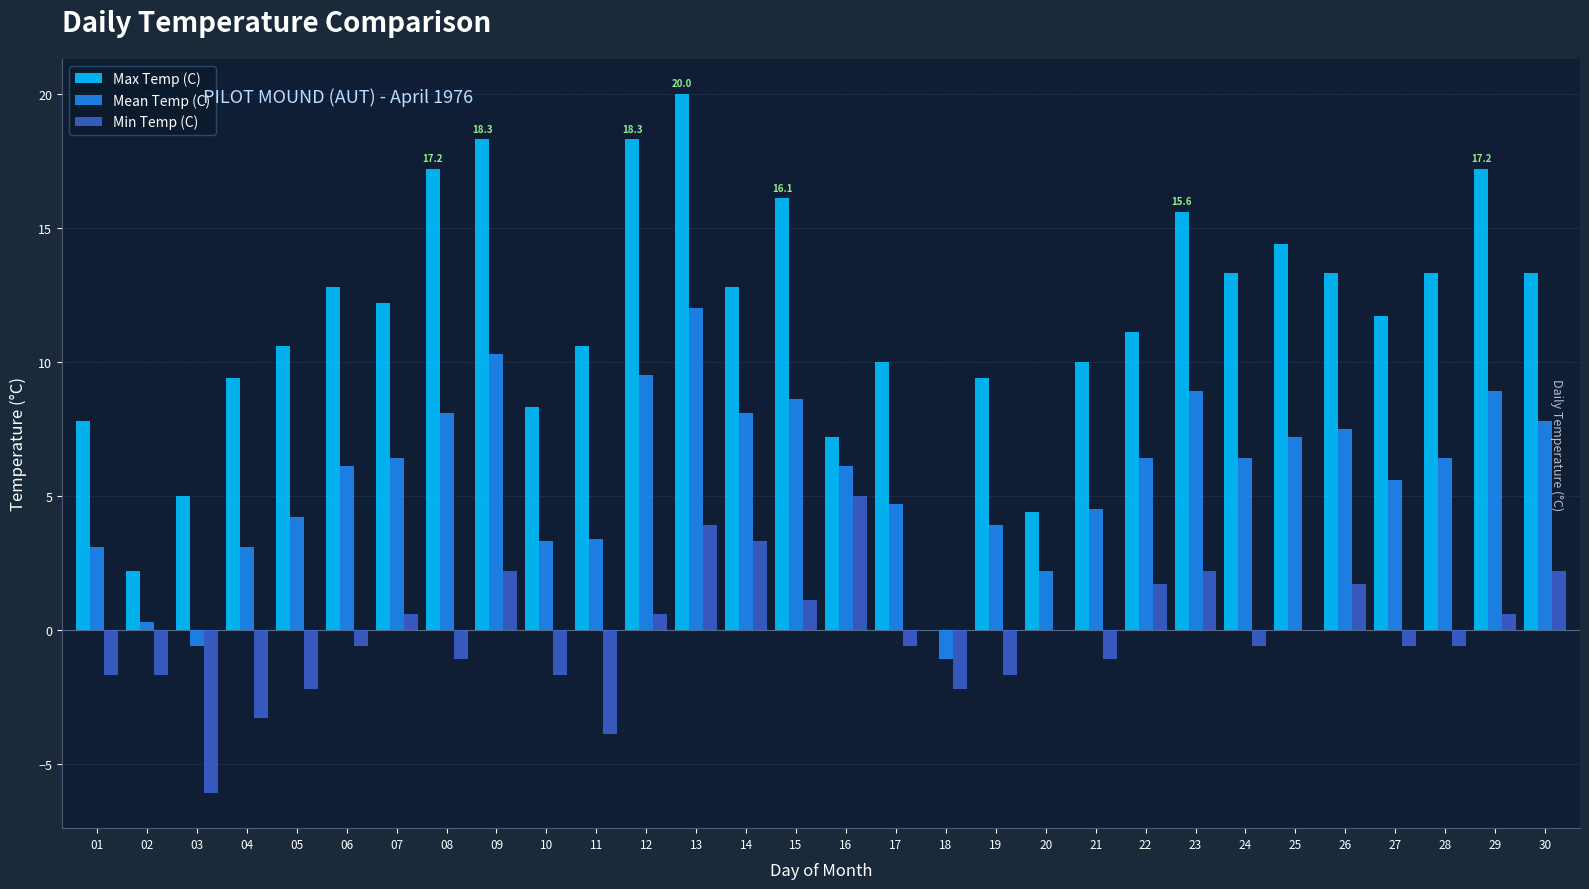

What is the difference between the Min Temp (C) values at 27 and 18?

1.6